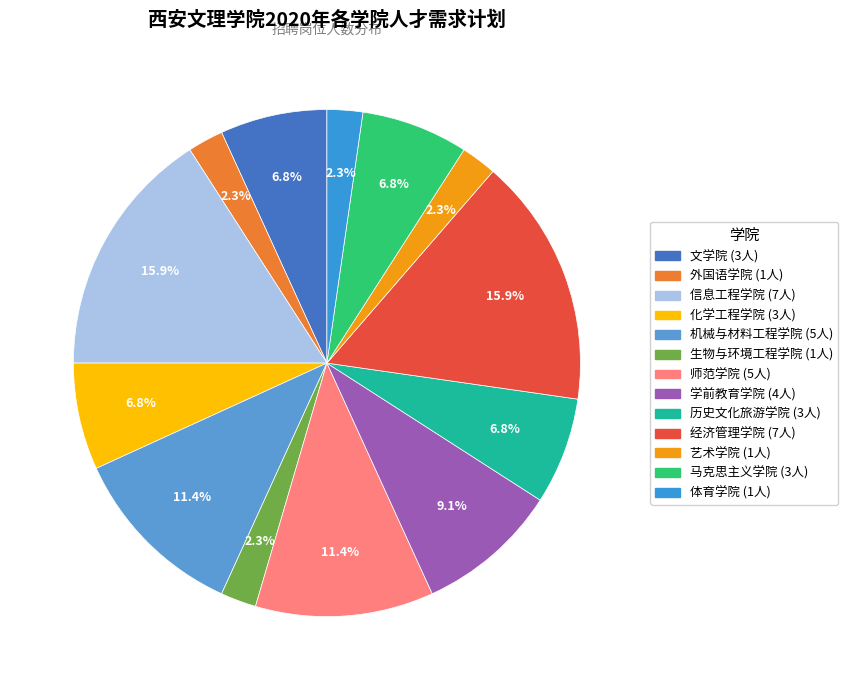

Which slice is the smallest?

外国语学院